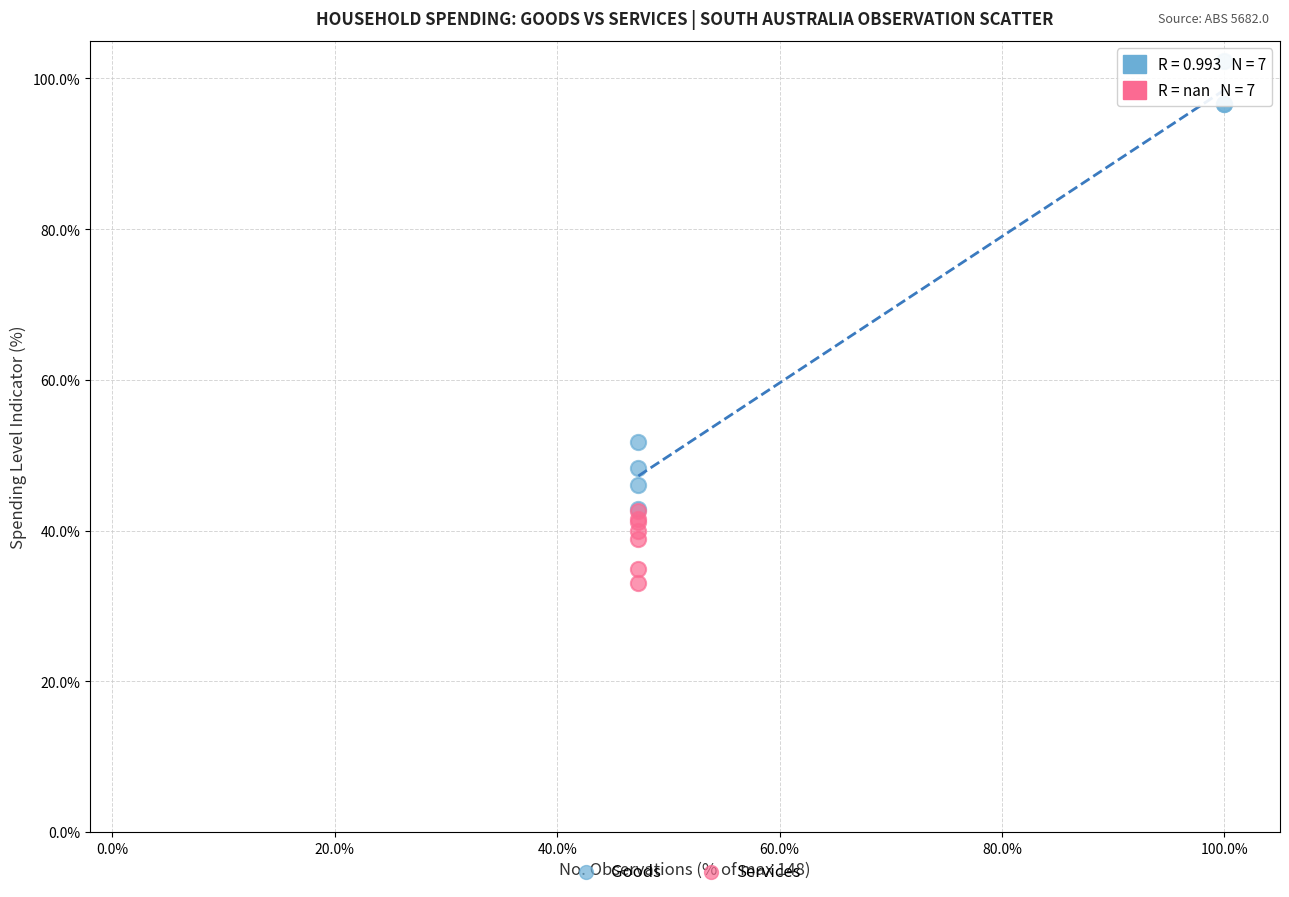

What are all the series names shown in the legend?

Goods, Services